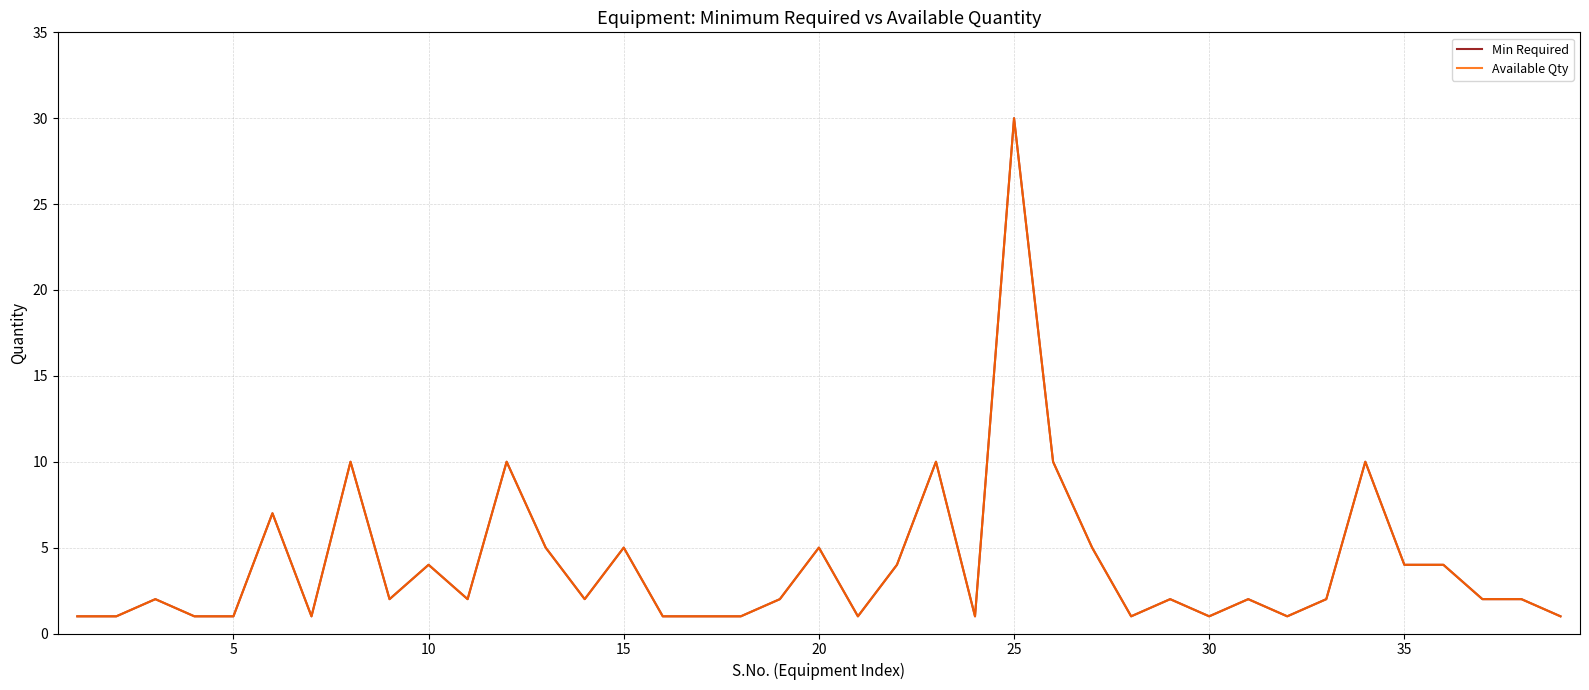

Does the chart have visible grid lines?

Yes